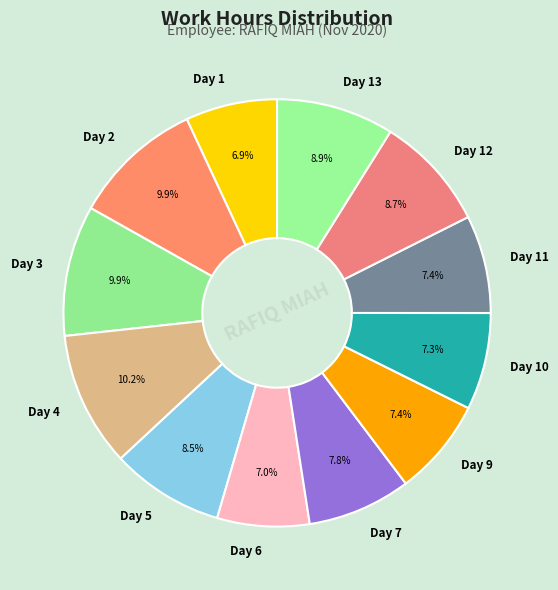

The Day 2 slice represents 5% of the pie. True or false?

False